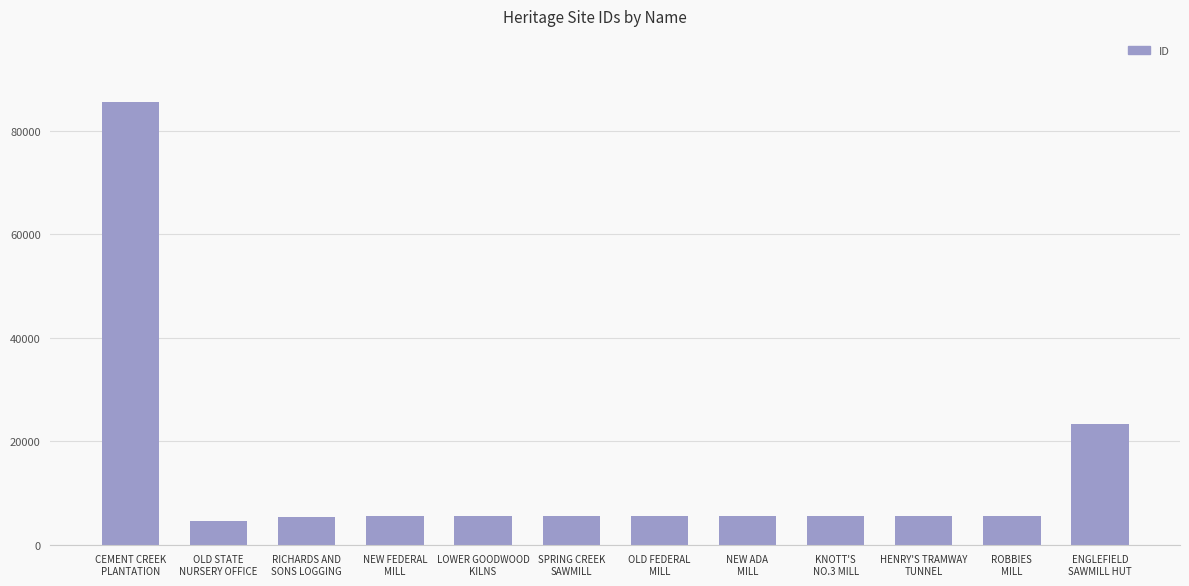

What is the difference between the maximum and second lowest values?

80021